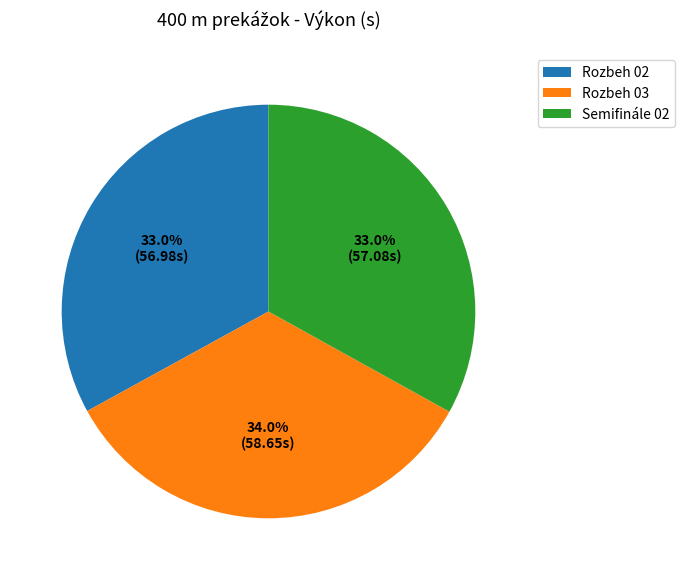

To the nearest percent, what percentage of the pie is Rozbeh 03?

34%